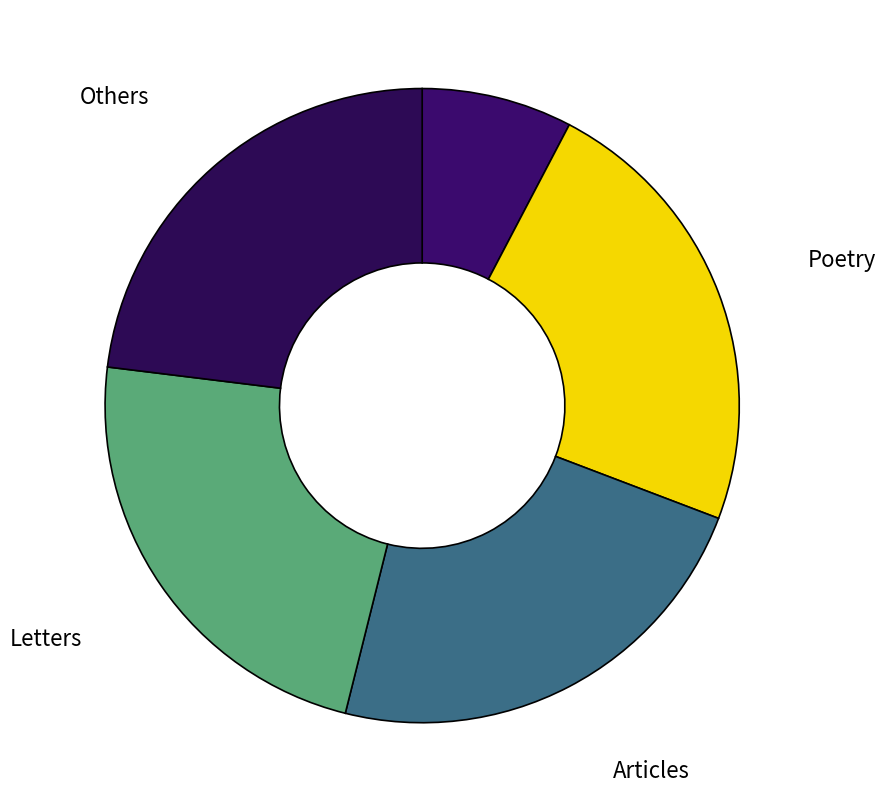

Is it true that Articles is 23% of the pie?

True